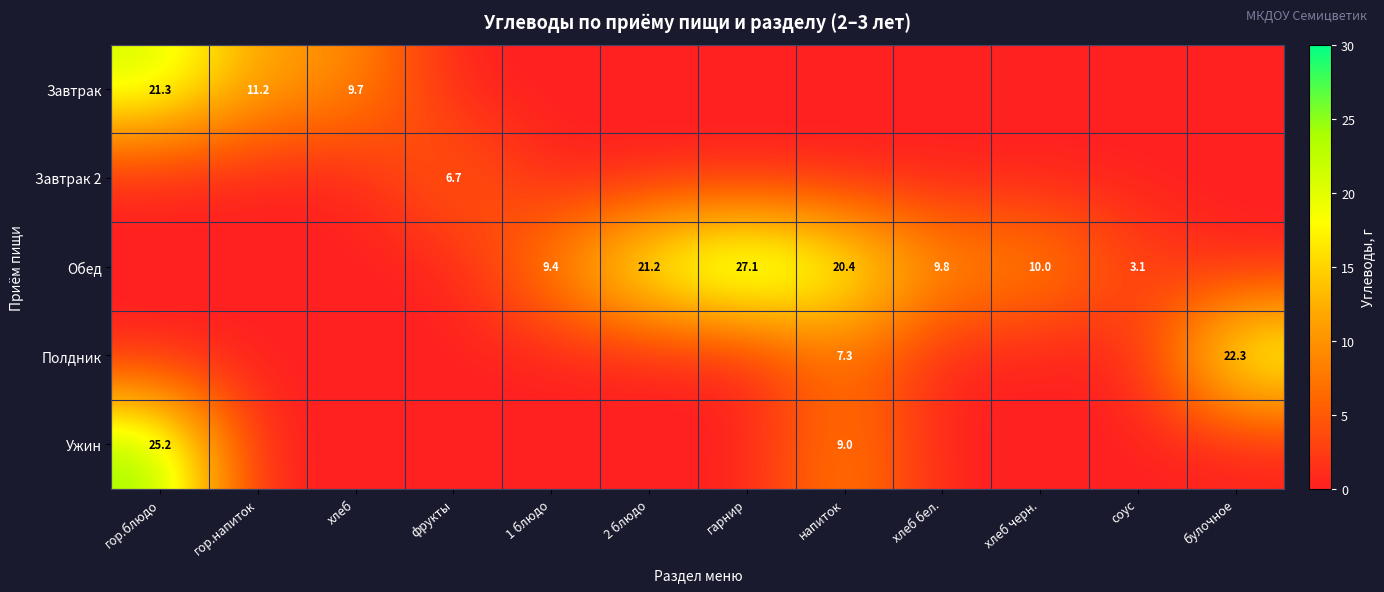

At which category does the chart reach its minimum across all series?

фрукты